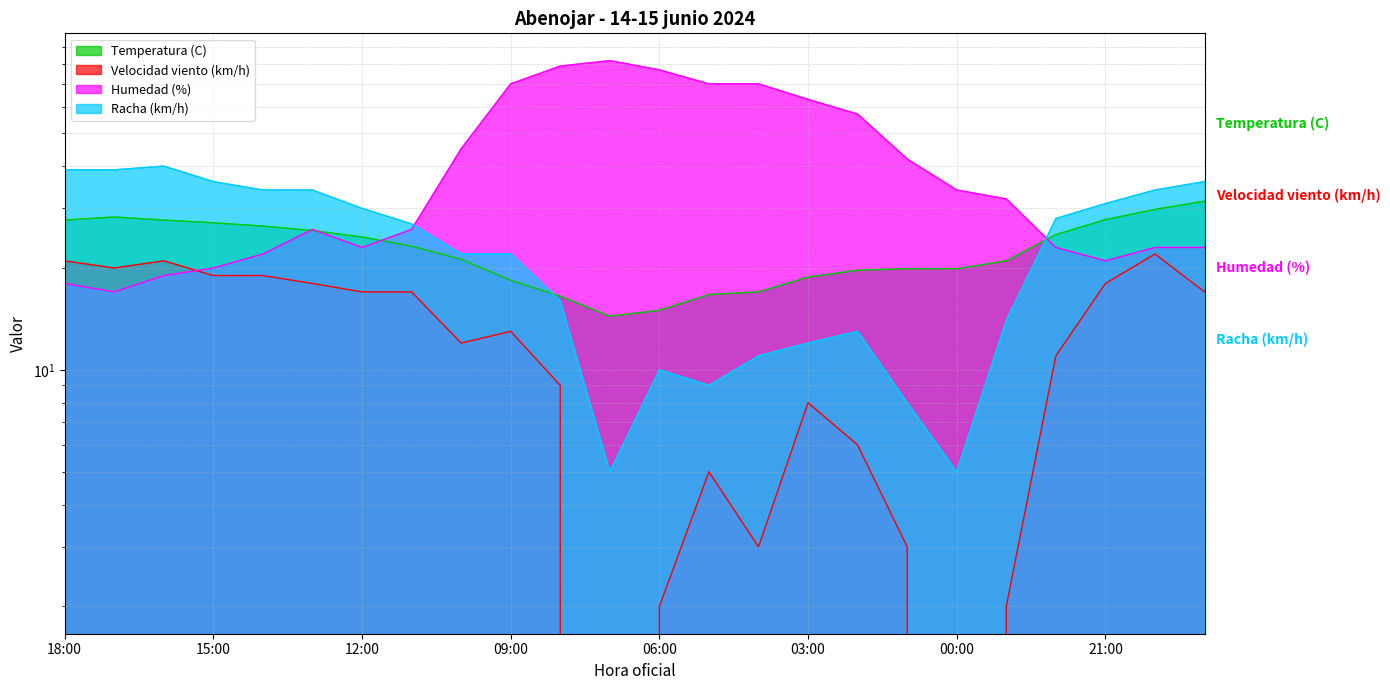

Between 09:00 and 23:00, which series saw the biggest shift?

Humedad (%)